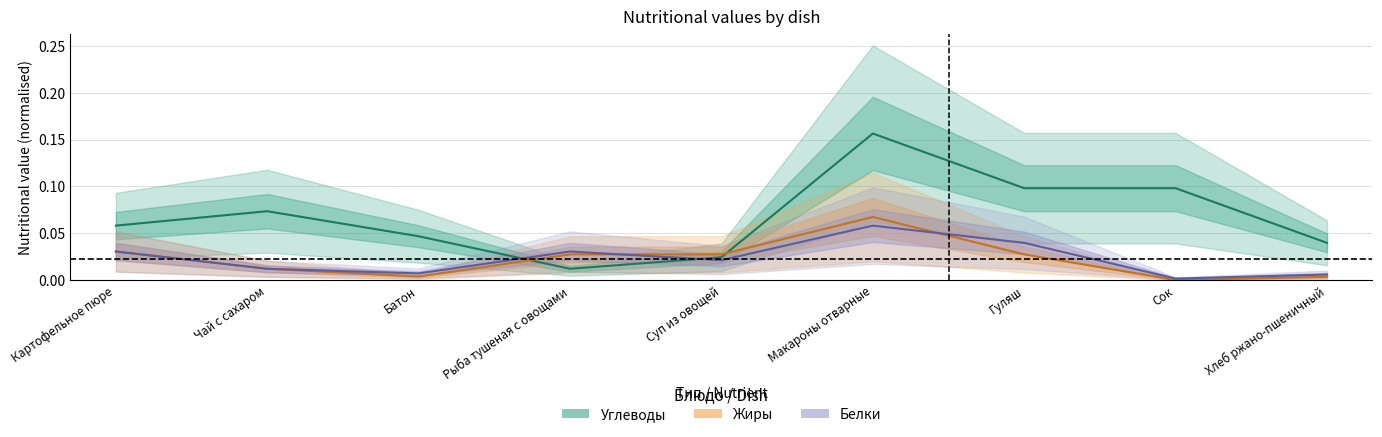

Is this an area chart (filled region under the line)?

No